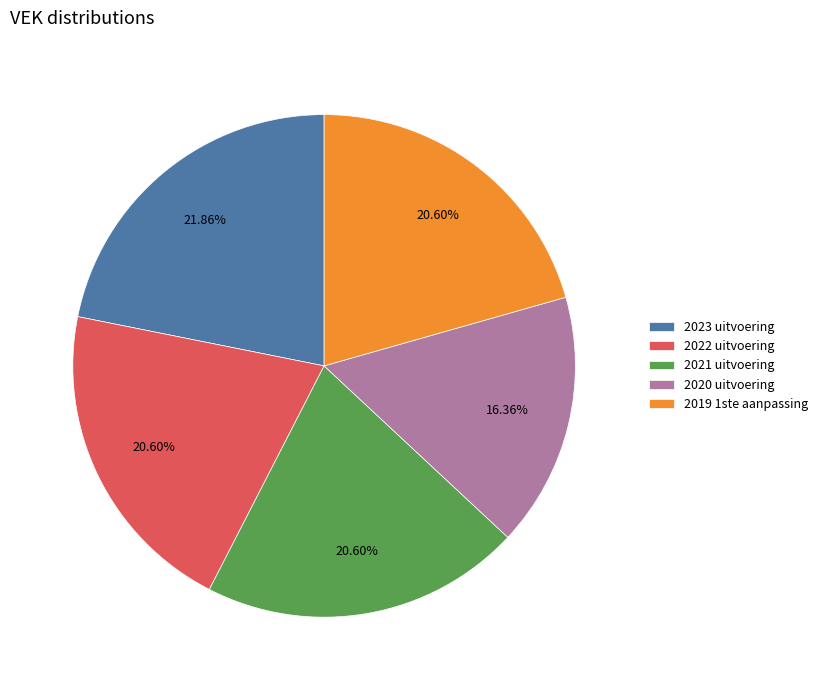

The 2019 1ste aanpassing slice represents 13% of the pie. True or false?

False